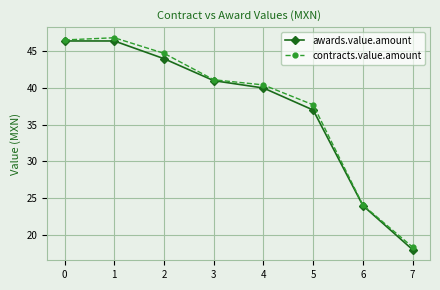

What is the spread (max minus min) of values at 5?

0.7